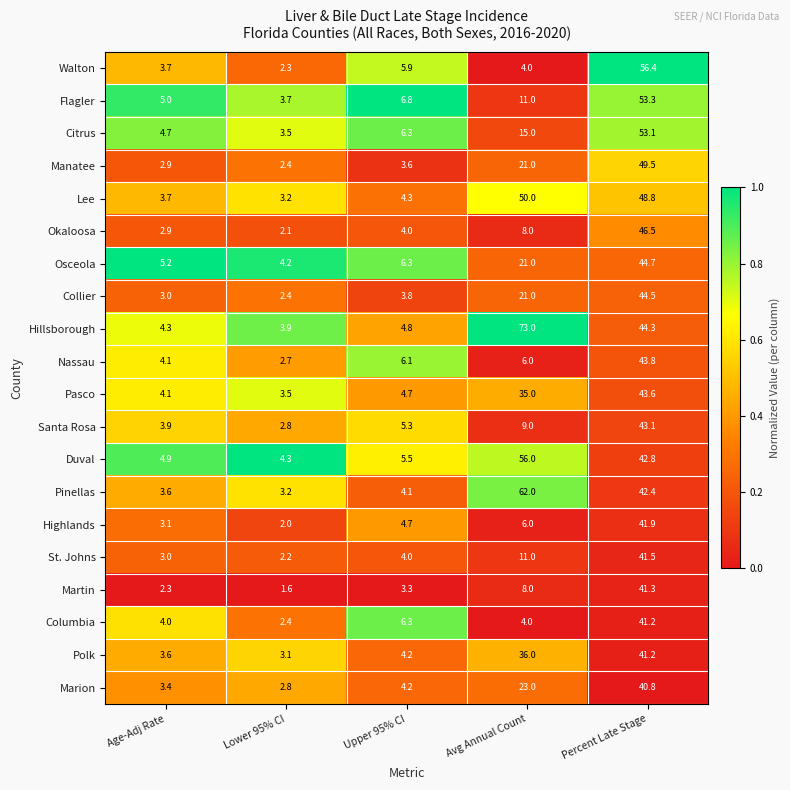

What is the difference between the maximum and minimum values in the Marion series?

38.0